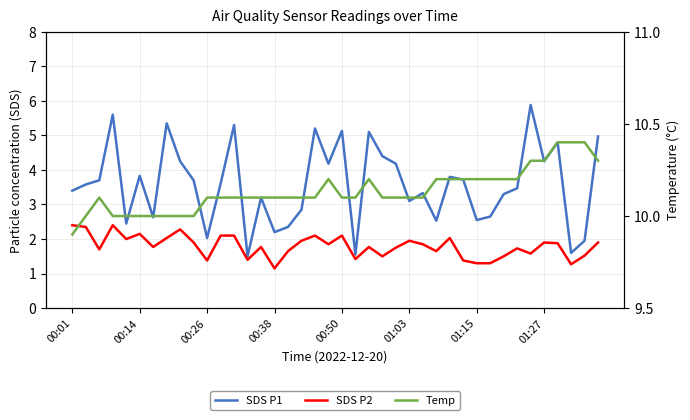

Between 27 and 23, which is larger?

23